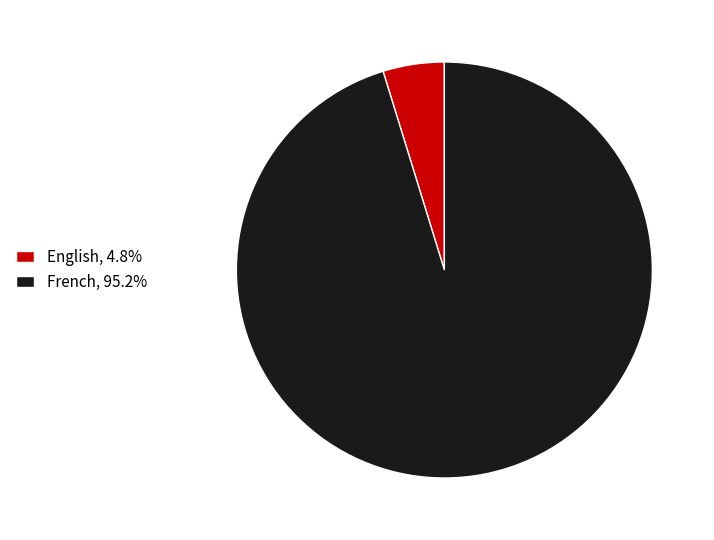

Rank the categories by value from lowest to highest.

English, French